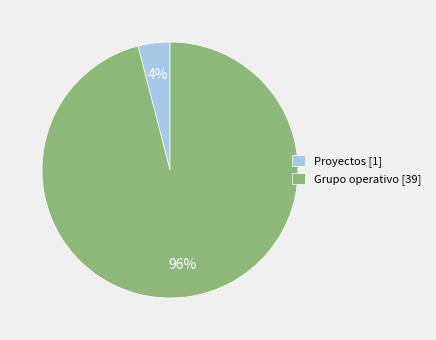

How many slices are in this pie chart?

2